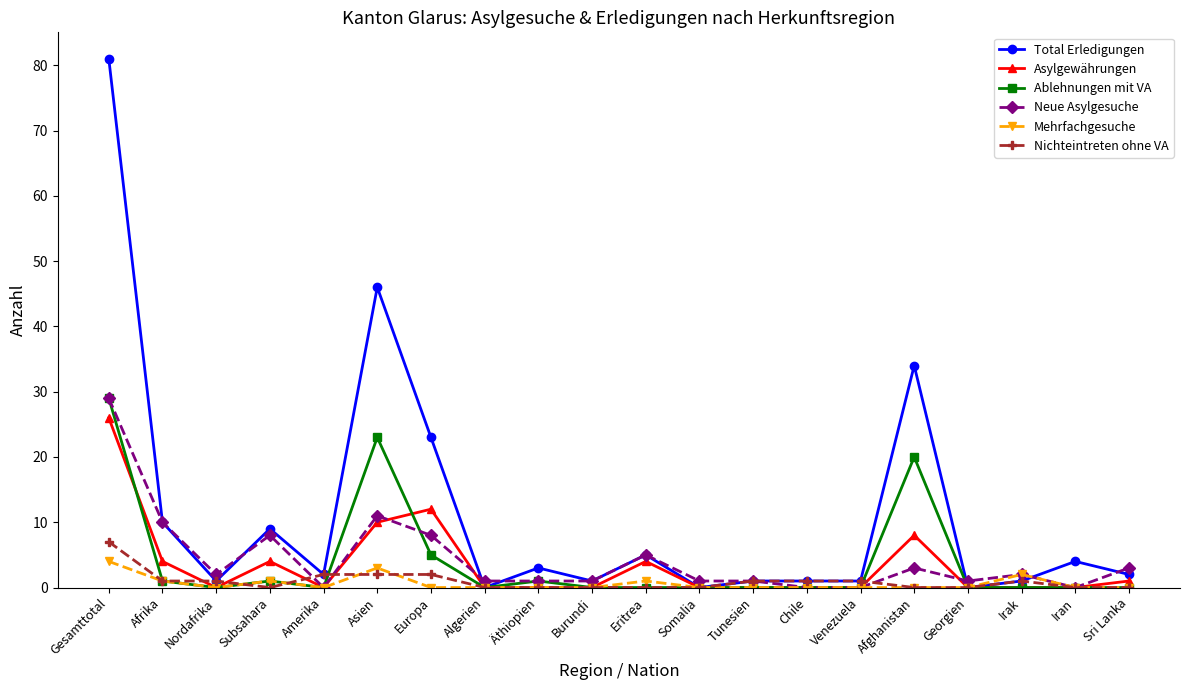

What is the approximate value of Neue Asylgesuche at Asien, to the nearest 5?

10